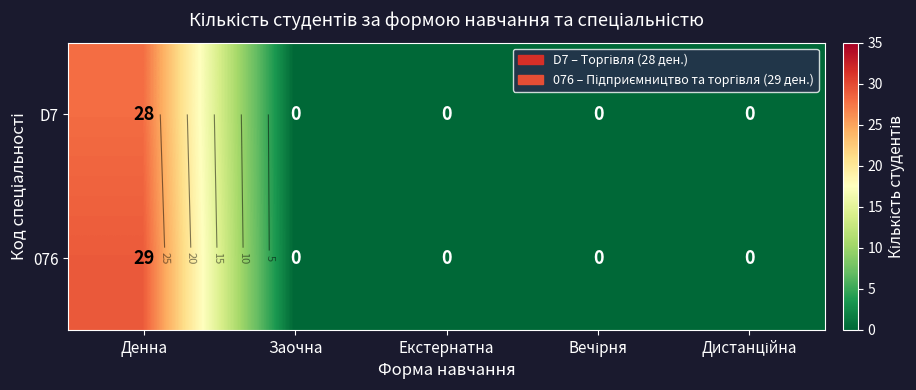

List the series in order of their peak value, highest first.

076, D7